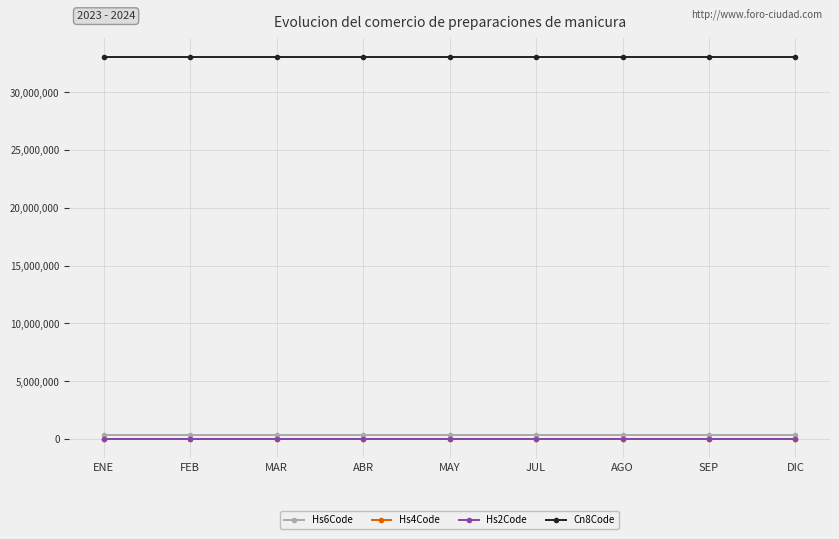

What is the spread (max minus min) of values at ABR?

33042967